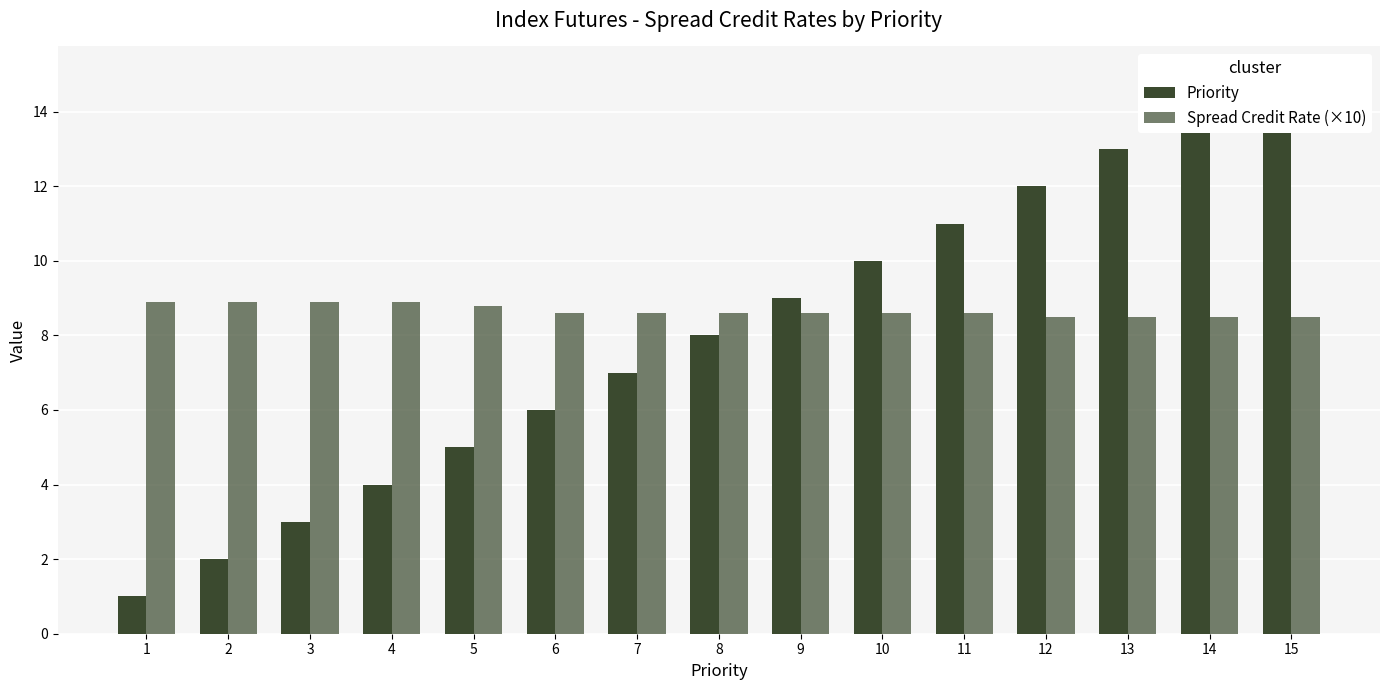

What is the difference between the Priority values at 3 and 9?

6.0